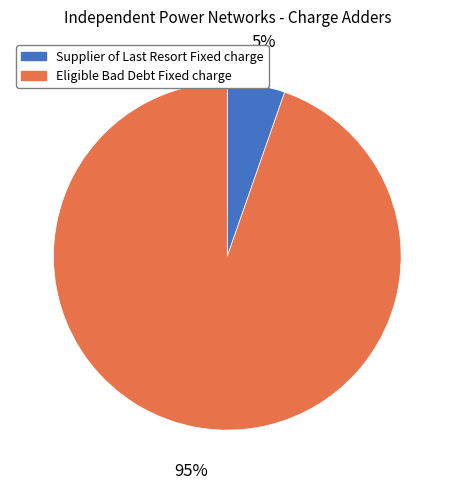

Is it true that Eligible Bad Debt Fixed charge is 95% of the pie?

True